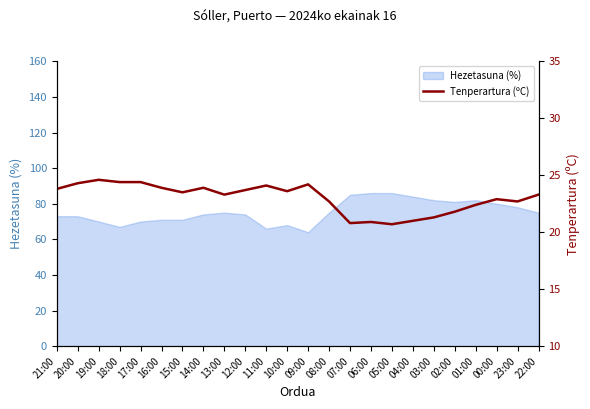

What is the smallest value displayed?

20.7